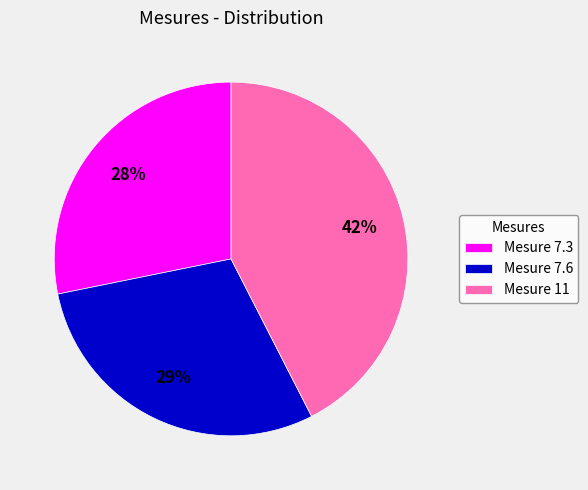

Is the sum of Mesure 7.6 and Mesure 11 greater than half?

Yes